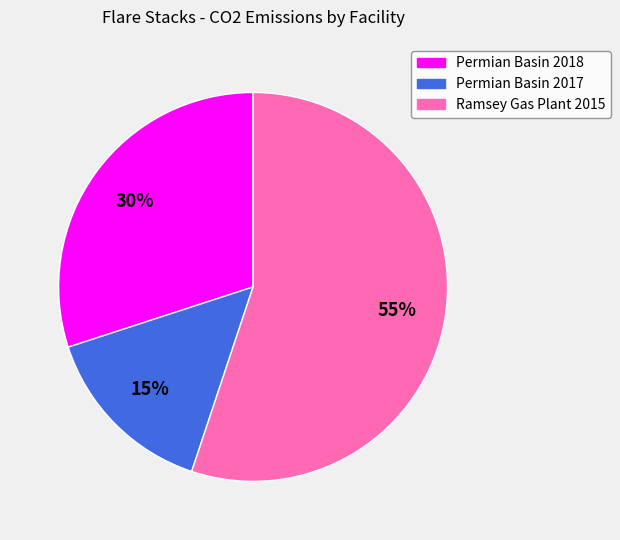

Is Ramsey Gas Plant 2015 the majority of the pie?

Yes